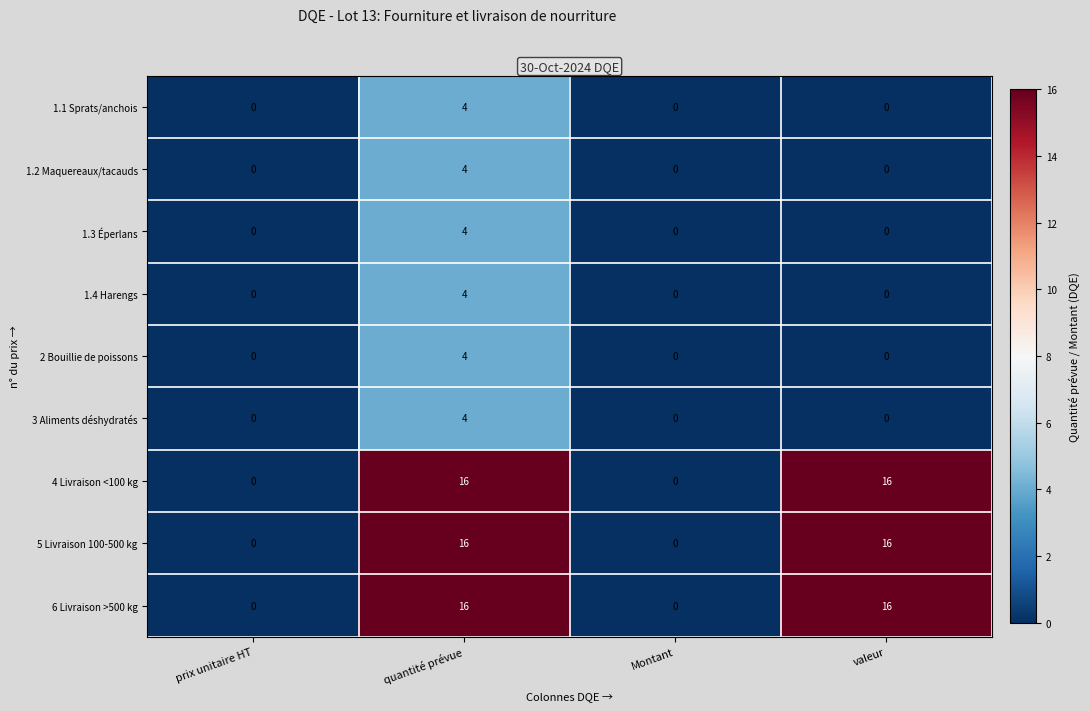

What is the difference between the maximum and minimum values in the 1.4 Harengs series?

4